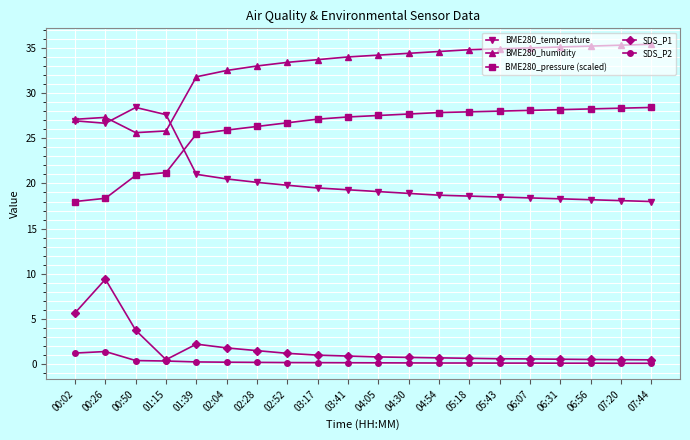

The BME280_temperature series shows 19.5 at 03:17. True or false?

True